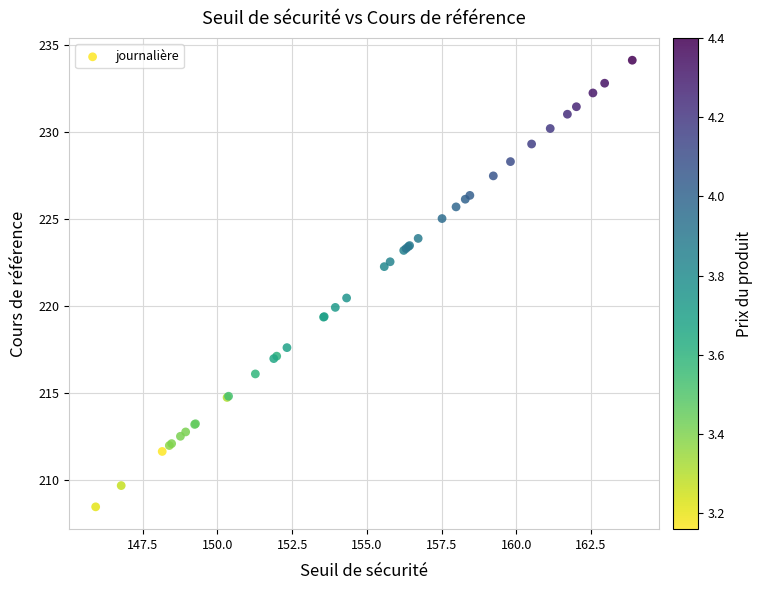

What Y value in the scatter plot is closest to 221?

220.5